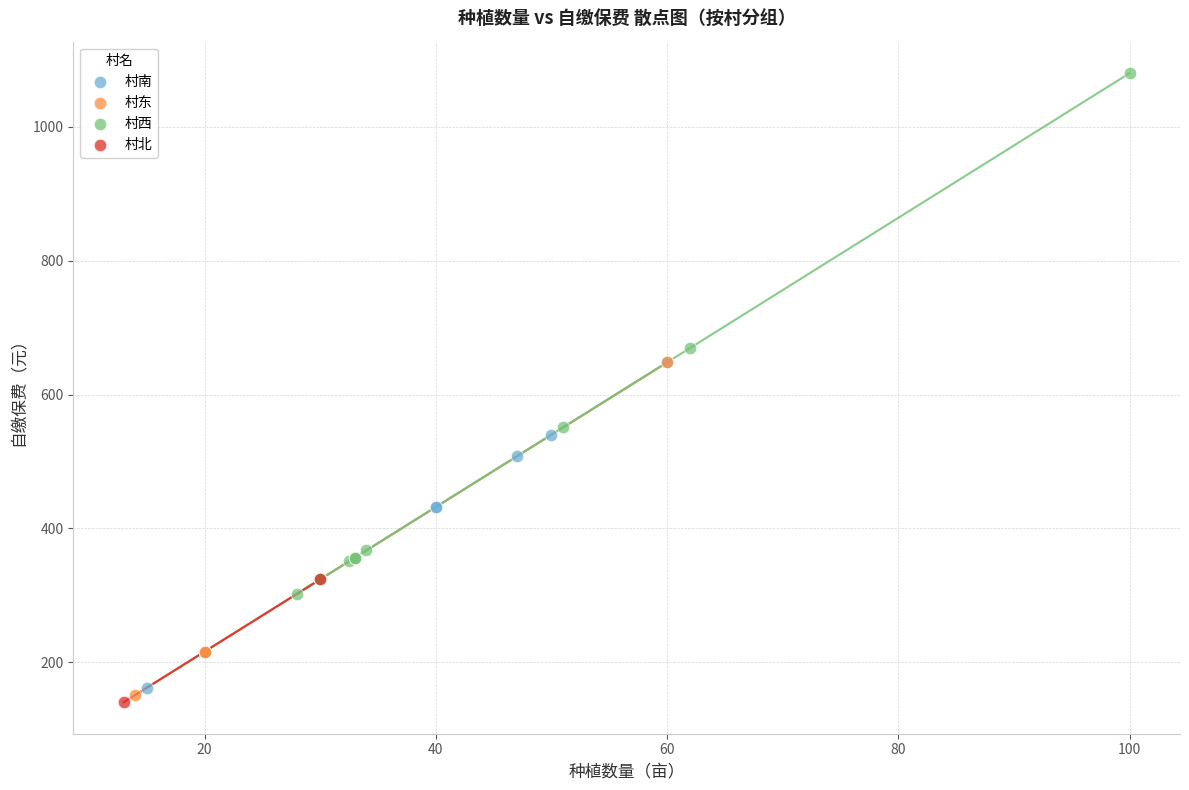

Which series contains the lowest Y value?

村北